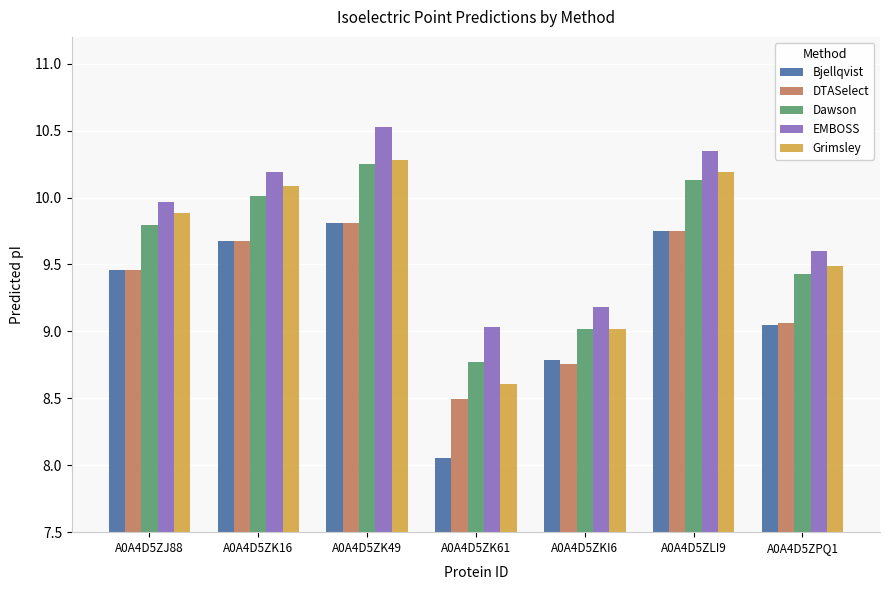

List the labels in order of EMBOSS value, smallest first.

A0A4D5ZK61, A0A4D5ZKI6, A0A4D5ZPQ1, A0A4D5ZJ88, A0A4D5ZK16, A0A4D5ZLI9, A0A4D5ZK49